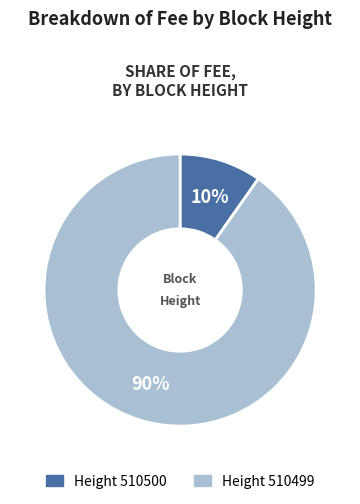

Is there a majority slice in this chart?

Yes